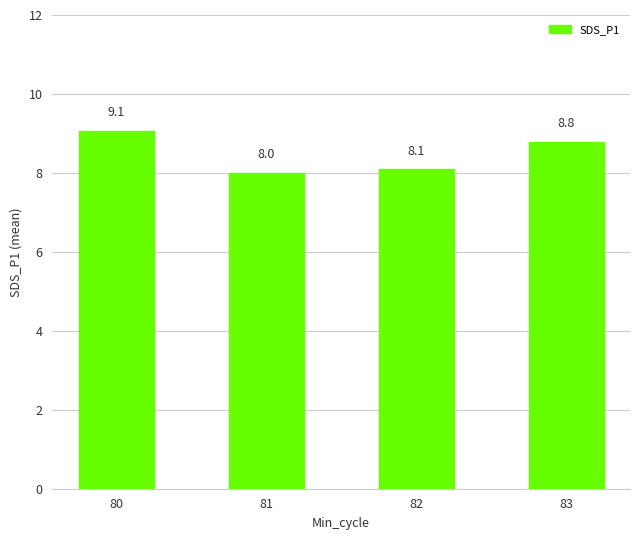

List the labels in order of value, smallest first.

81, 82, 83, 80